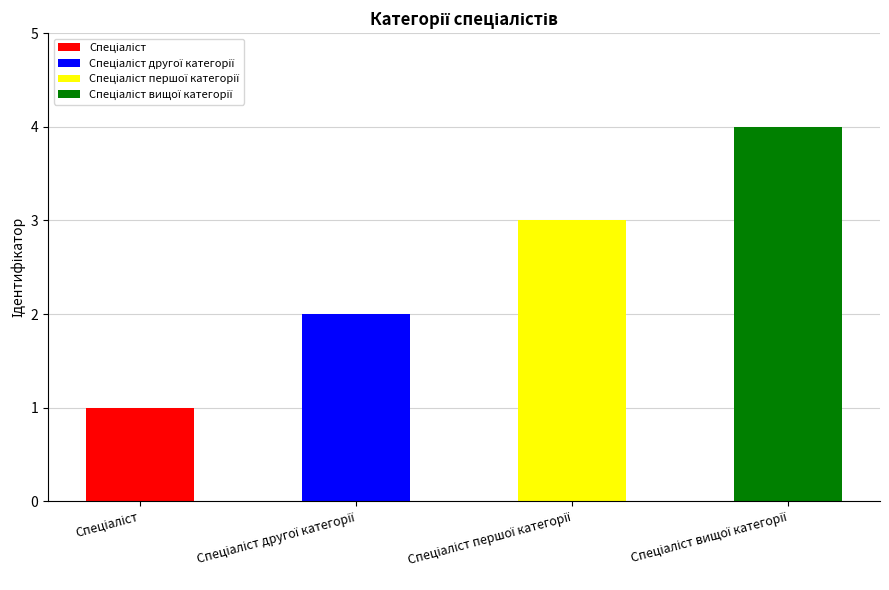

Where does the data first go above 3?

Спеціаліст вищої категорії